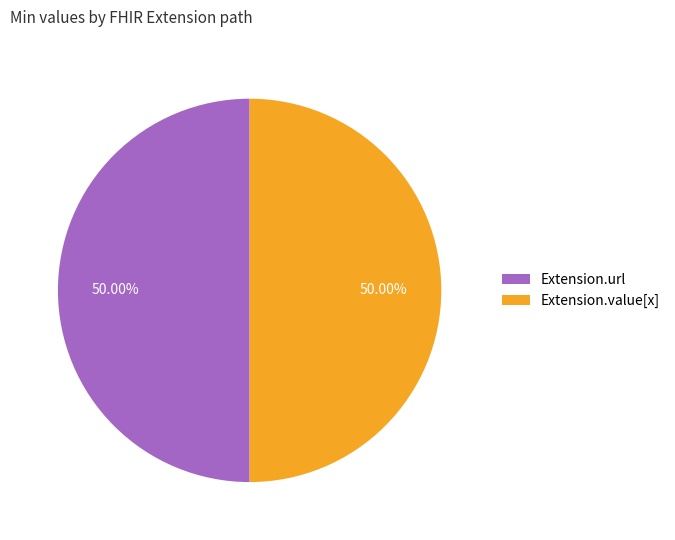

What is the ratio of the value at Extension.value[x] to the value at Extension.url?

1.0